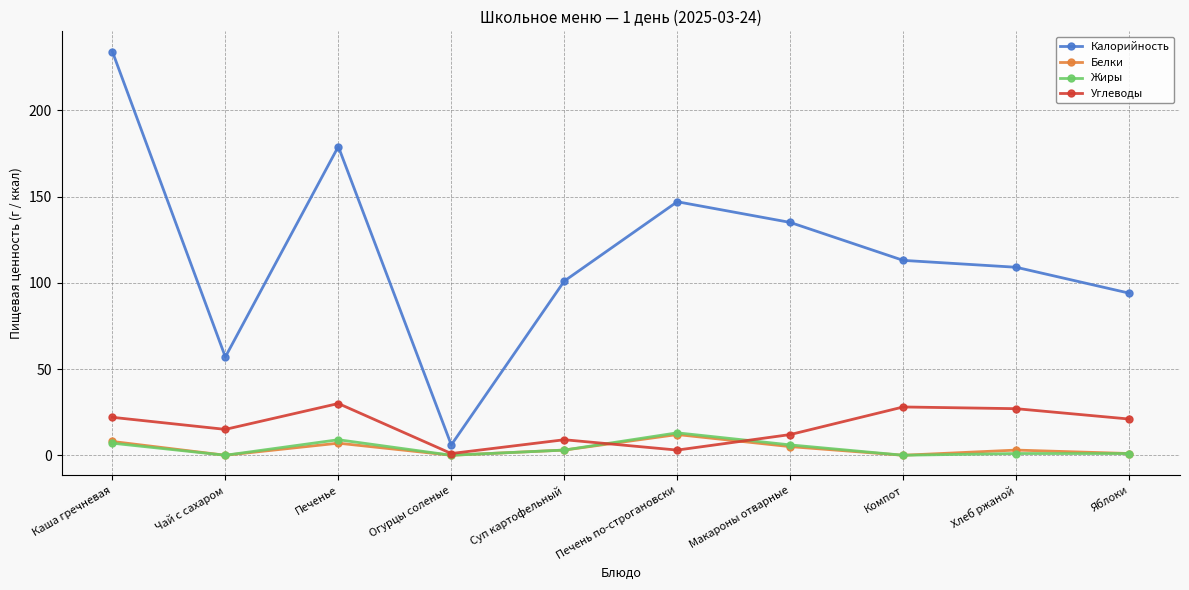

At which category does Жиры reach its first local peak?

Печенье